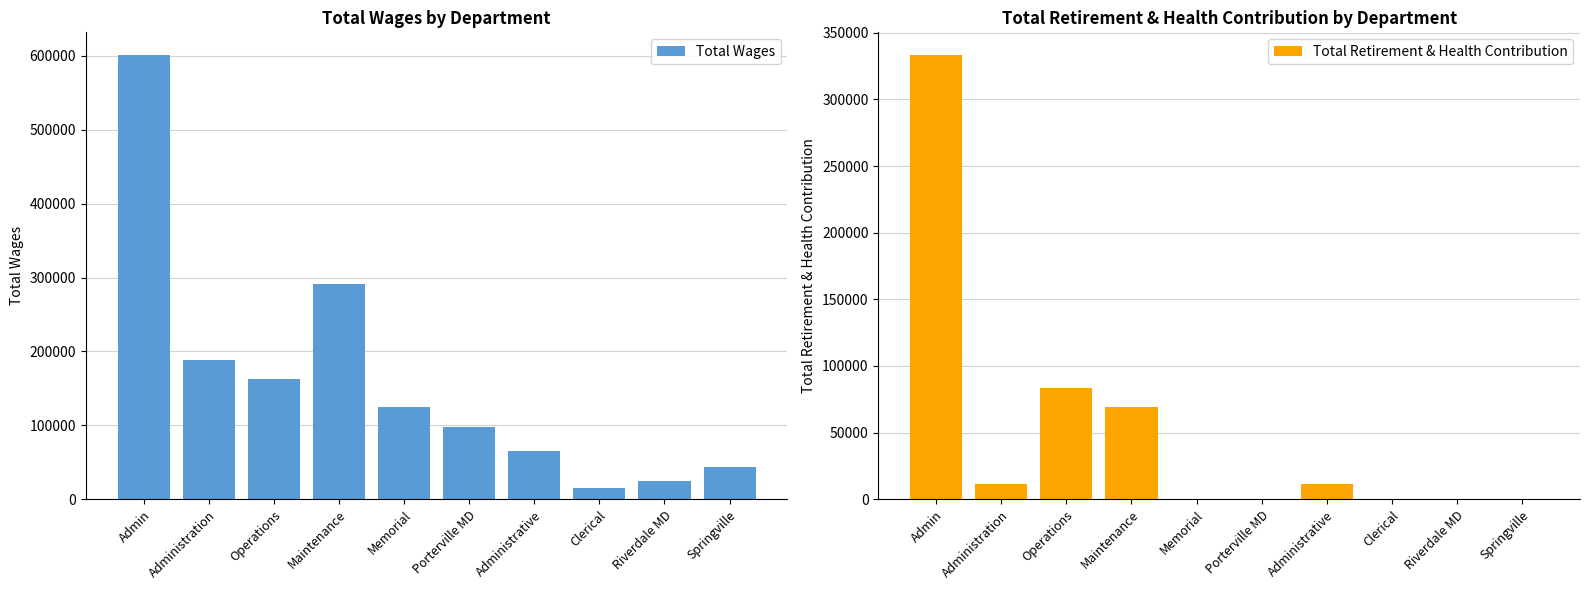

Reading left to right, transcribe all the data shown in this chart.

Total Wages: Admin=601747	Administration=187820	Operations=163249	Maintenance=290847	Memorial=124802	Porterville MD=98190	Administrative=65325	Clerical=14670	Riverdale MD=24957	Springville=43560
Total Retirement & Health Contribution: Admin=333619	Administration=11735	Operations=83369	Maintenance=68953	Memorial=0	Porterville MD=0	Administrative=11735	Clerical=0	Riverdale MD=0	Springville=0